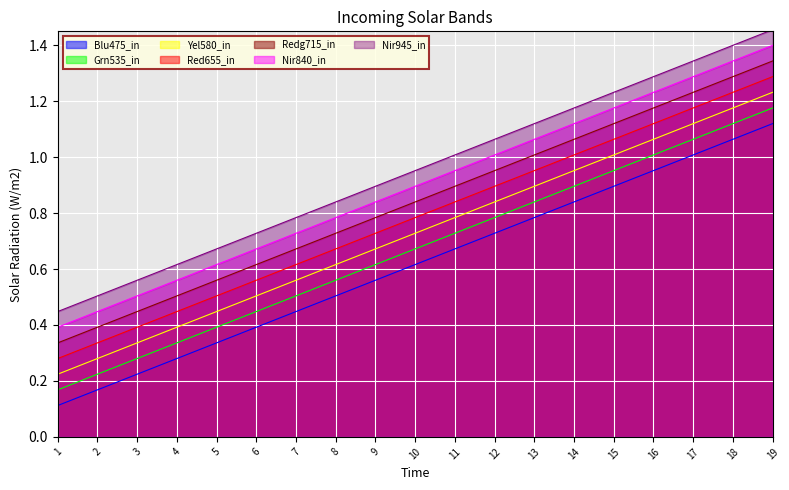

Which series changed the most between 9 and 13?

col_1